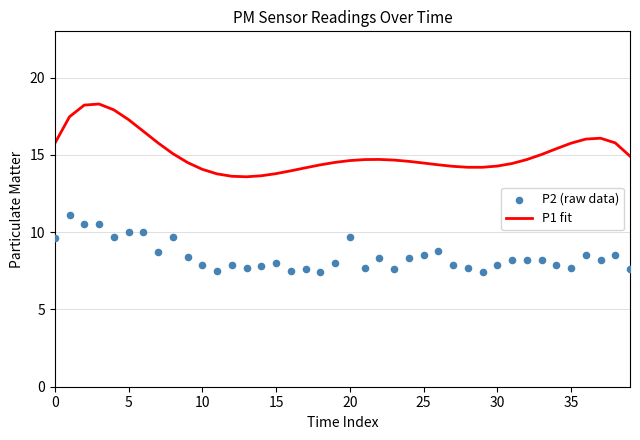

Which series has the largest total across all categories?

P1 fit